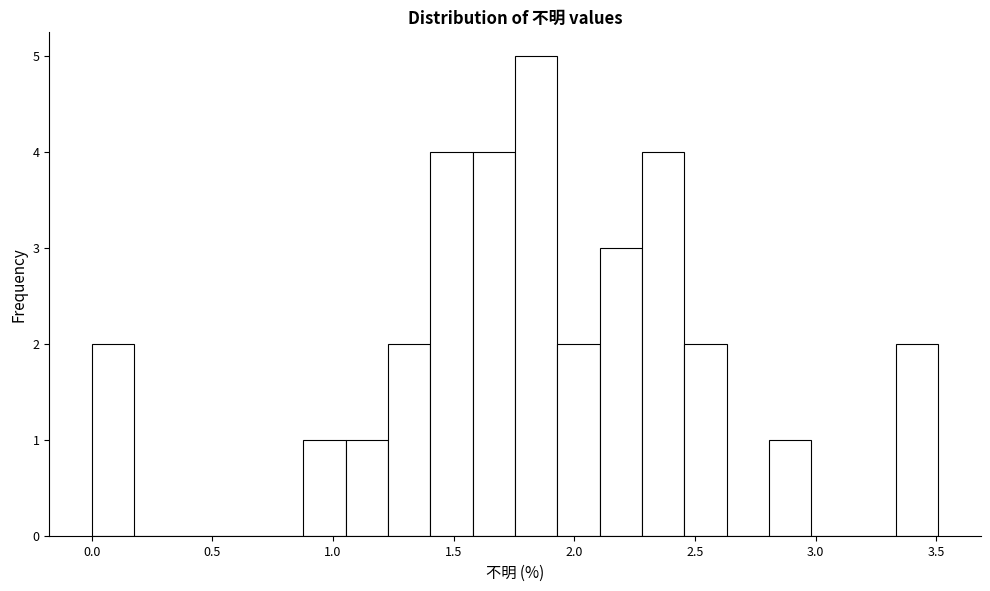

Read against the x-axis, roughly where is the centre of the tallest bar?

1.85